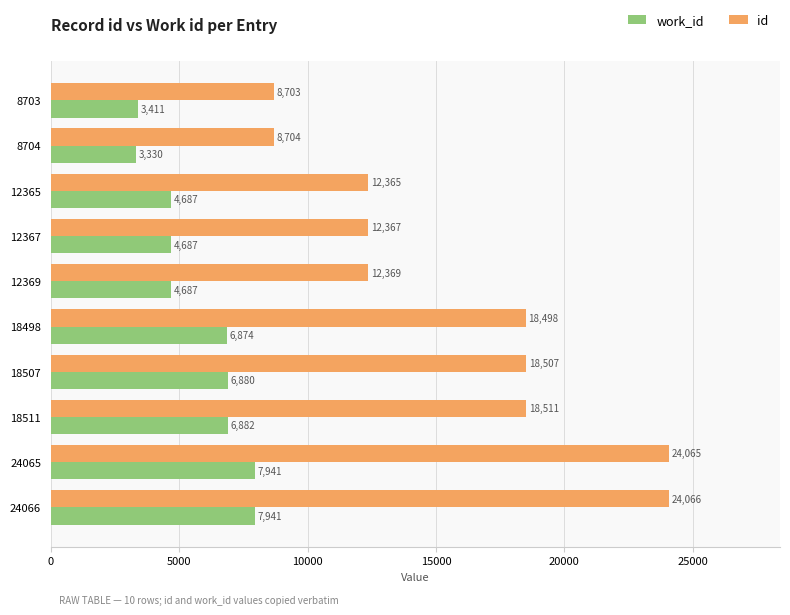

List the series in order of their overall mean, lowest first.

work_id, id